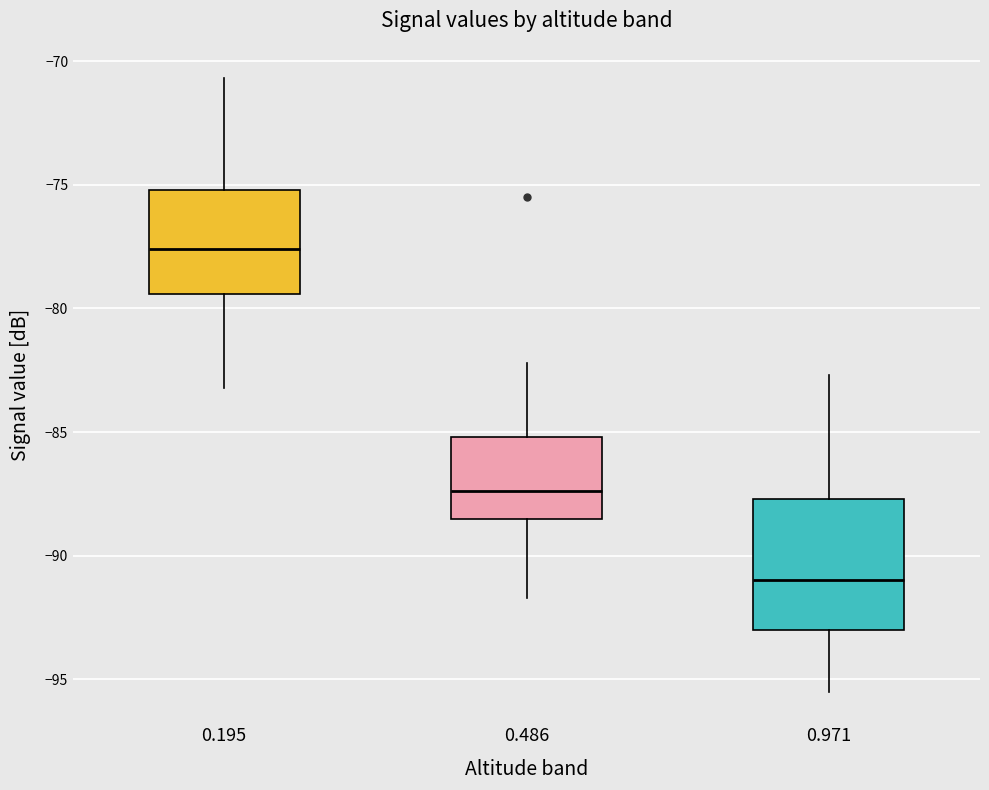

Reading left to right, transcribe this box plot: for each box, give where its median line is, the range the box spans, and where its two whiskers end, as read against the y-axis. The values are not printed on the chart, so give them approximately, as read against the axis.

0.195: median -77.5, box -79.5 to -75.0, whiskers -83.0 to -70.5
0.486: median -87.5, box -88.5 to -85.0, whiskers -91.5 to -82.0
0.971: median -91.0, box -93.0 to -87.5, whiskers -95.5 to -82.5